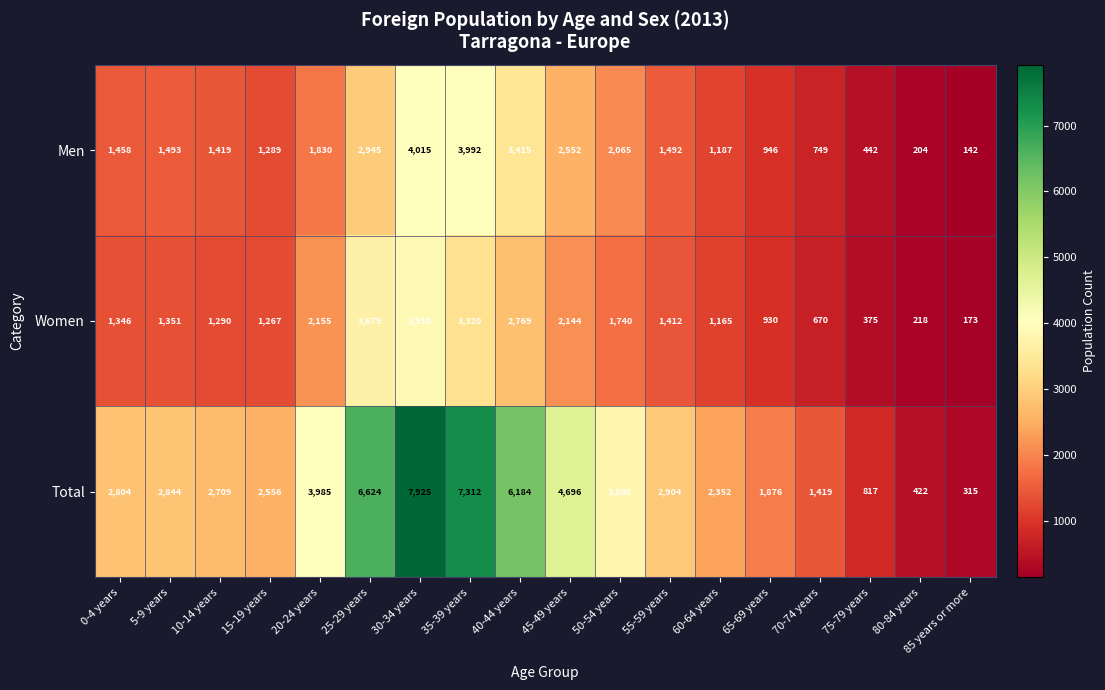

How many series are shown in this chart?

3